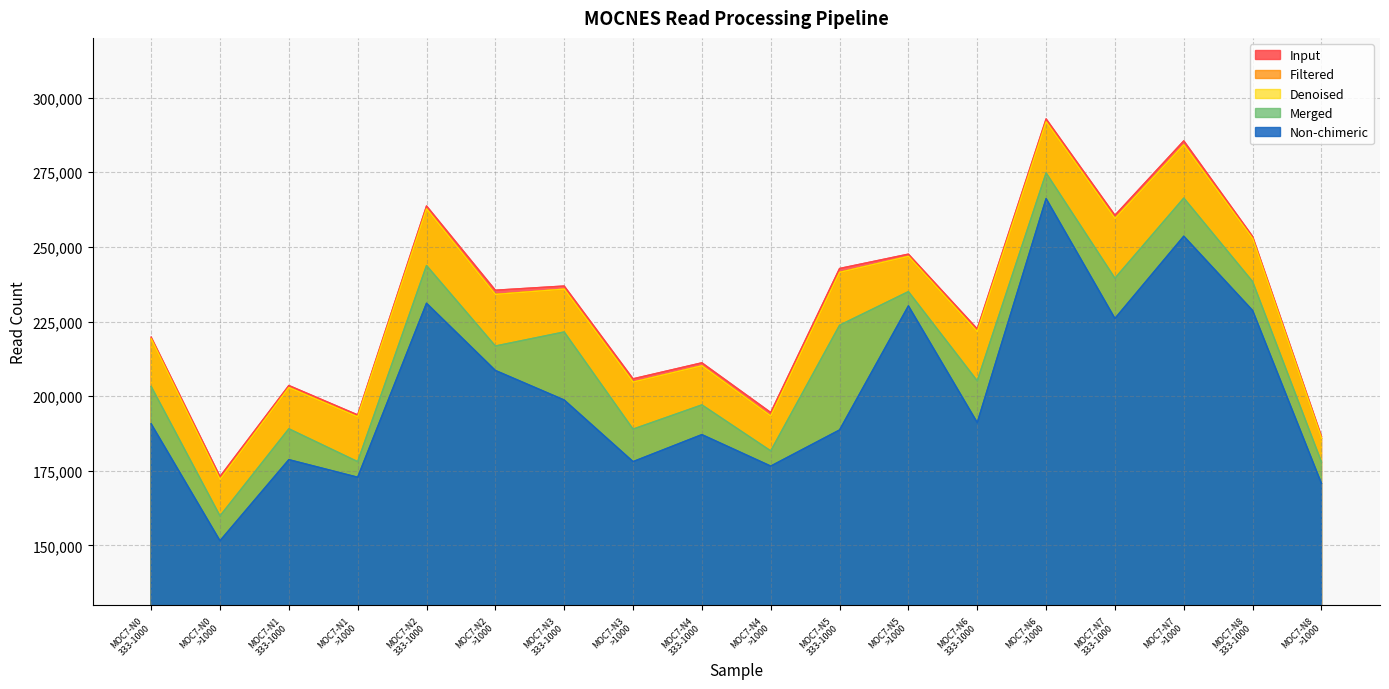

Reading left to right, extract all data points from this chart.

Input: 219780	173080	203569	193722	263712	235486	236887	205810	211170	194525	242761	247571	222520	292871	260594	285519	253486	186541
Filtered: 219184	172064	202884	193064	262737	234065	235844	204704	210168	193337	241460	246816	221574	291874	259491	284199	252760	185884
Denoised: 219184	172064	202884	193064	262737	234065	235844	204704	210168	193337	241460	246816	221574	291874	259491	284199	252760	185884
Merged: 203265	159892	189073	178067	243762	216795	221500	188962	197073	181674	223753	235016	205136	274768	239502	266349	238359	177952
Non-chimeric: 190739	151566	178733	172843	231121	208609	198708	178075	187118	176577	188680	230241	191158	266169	226022	253582	228687	170767